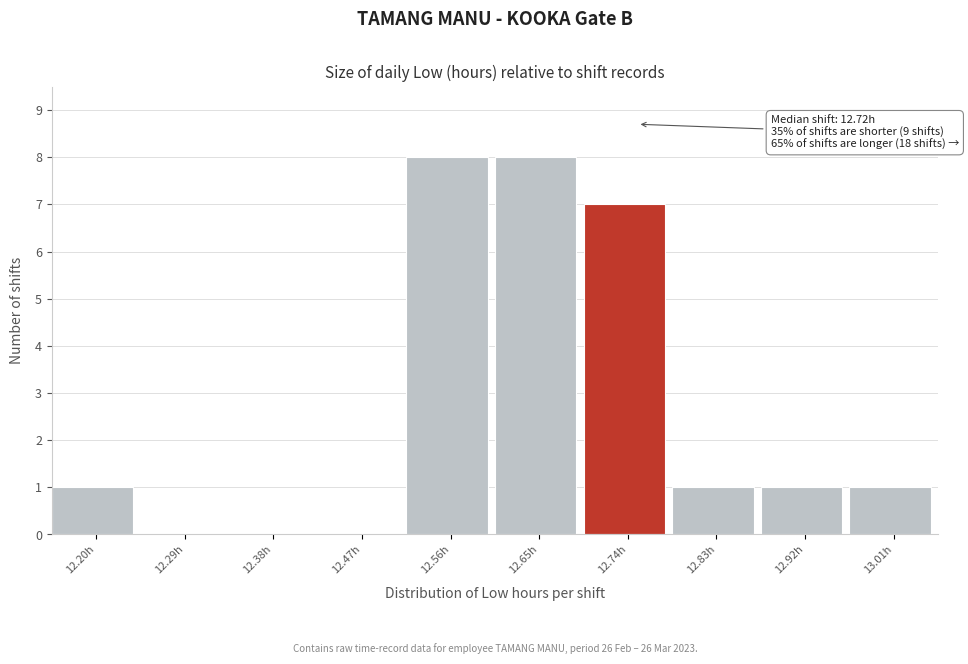

Reading left to right, what are all the values shown in this chart?

12.20h=1	12.29h=0	12.38h=0	12.47h=0	12.56h=8	12.65h=8	12.74h=7	12.83h=1	12.92h=1	13.01h=1